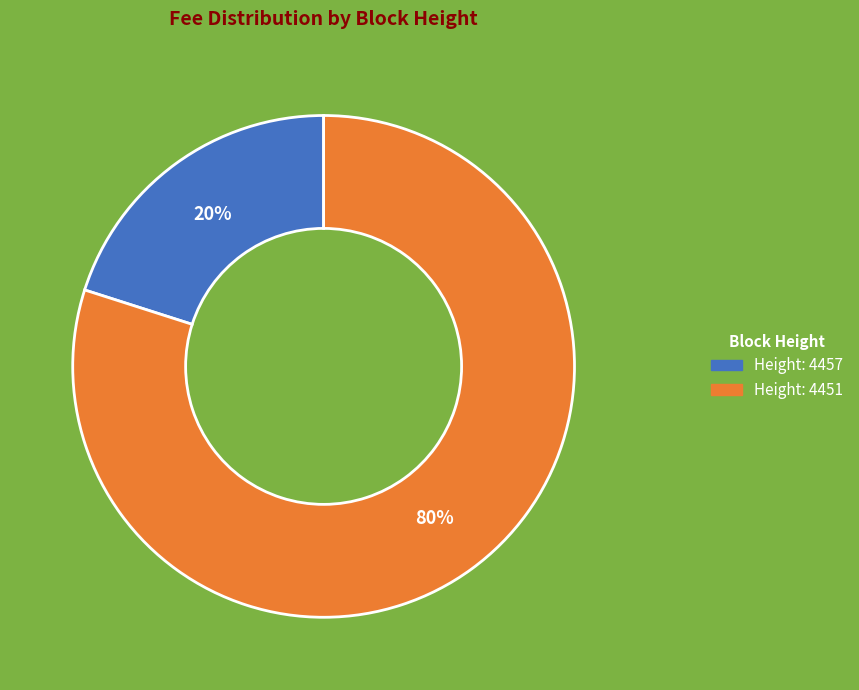

To the nearest percent, what is the difference between the largest and smallest slice percentages?

60%